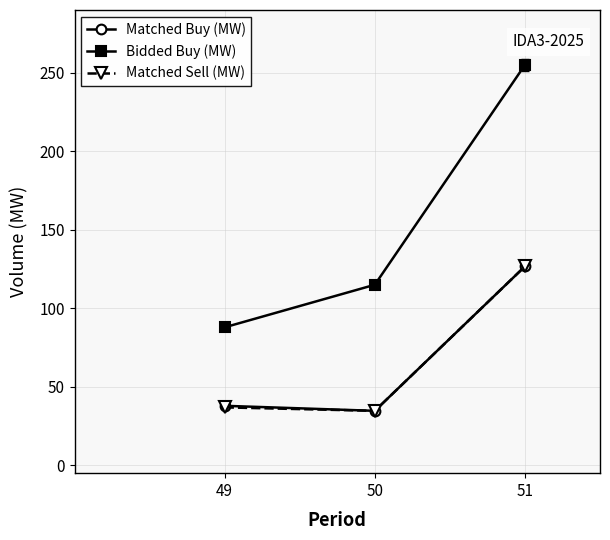

The Matched Buy (MW) series shows 19.8 at 49. True or false?

False